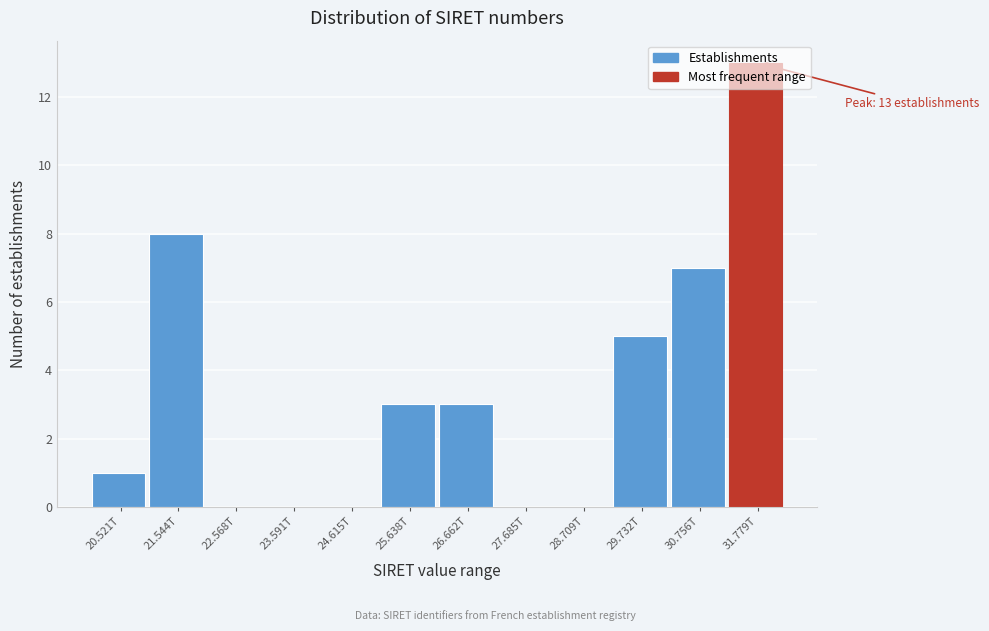

Which has a higher value, 21.544T or 26.662T?

21.544T